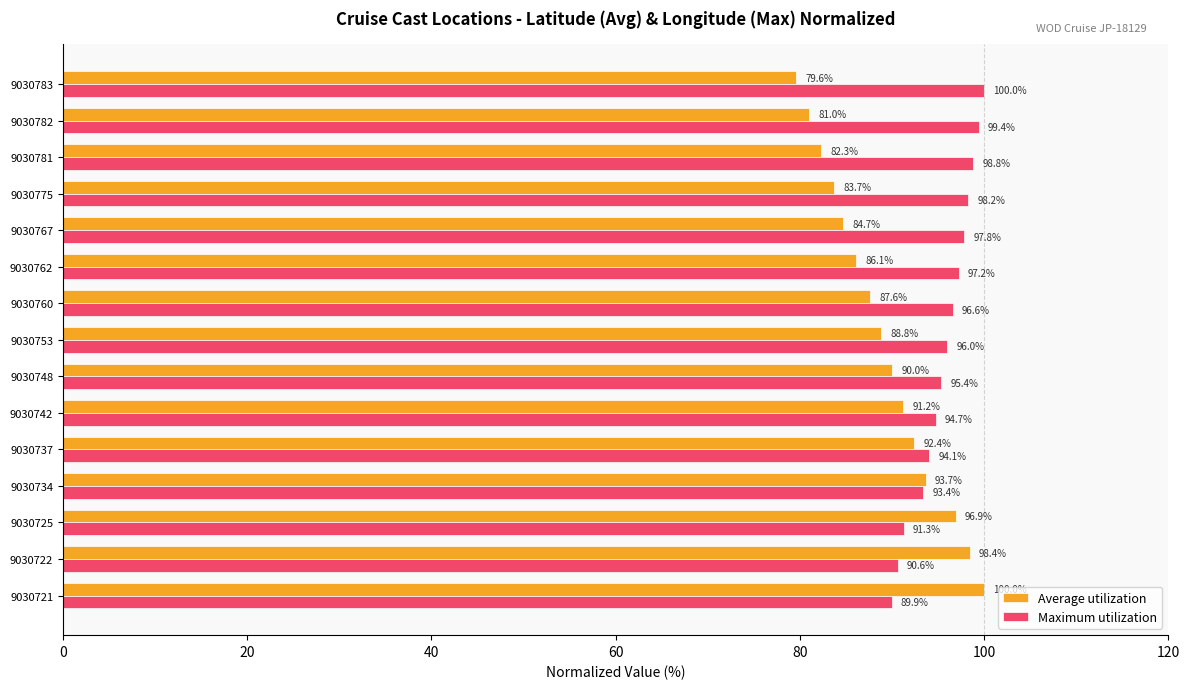

True or false: Average utilization has a value of 86.1 at 9030762.

True